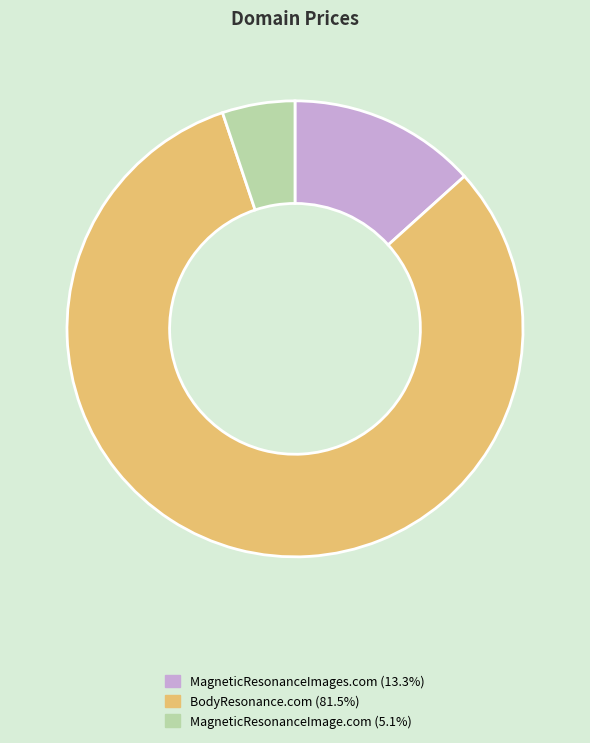

Do BodyResonance.com and MagneticResonanceImage.com together represent more than half of the pie?

Yes